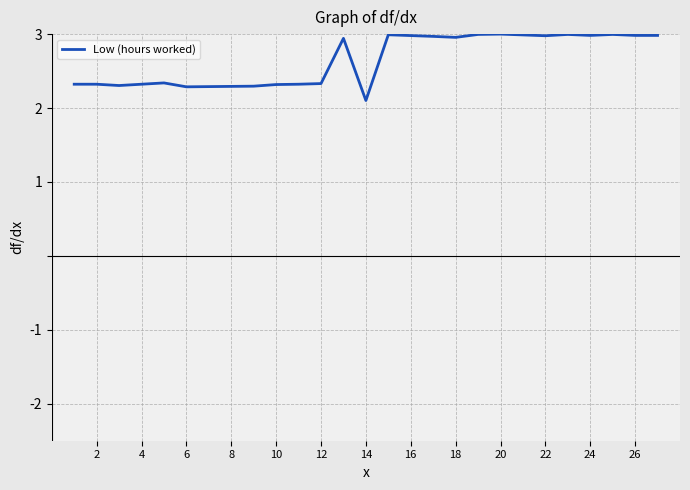

What is the maximum value shown in the chart?

3.0